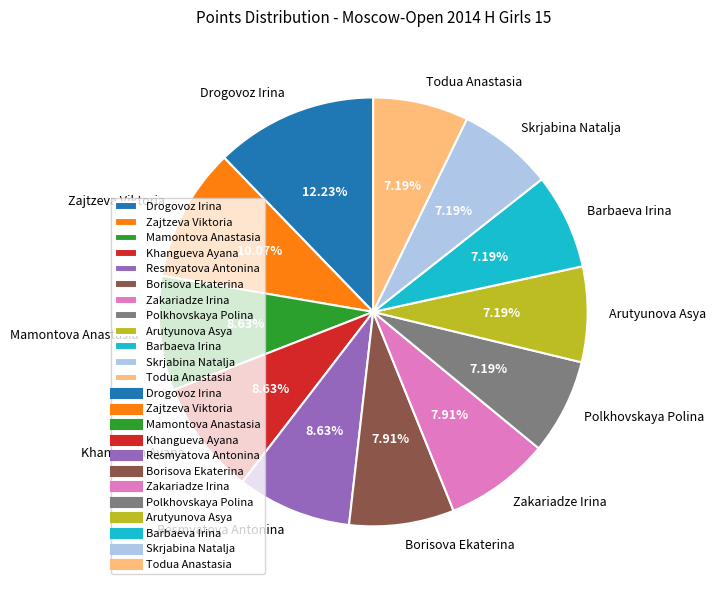

To the nearest percent, what is the difference between the largest and smallest slice percentages?

5%